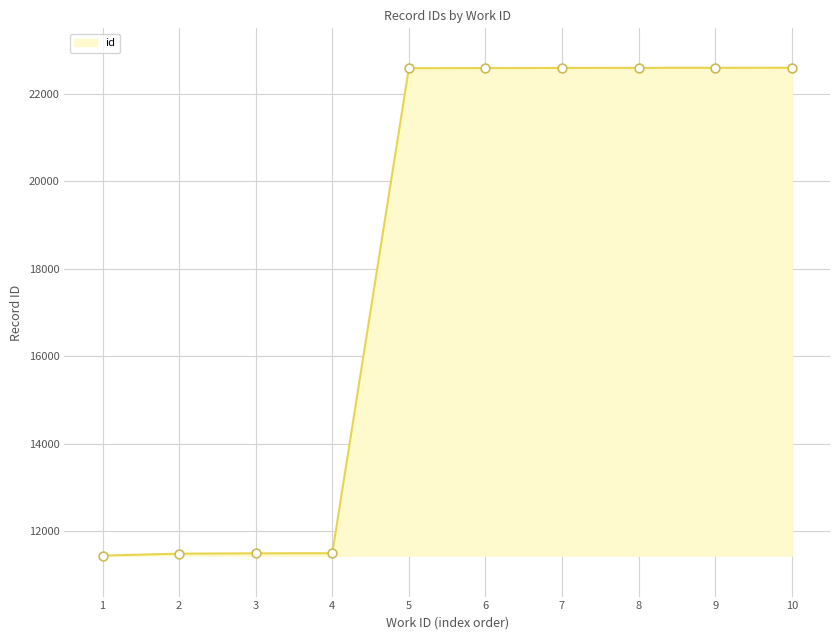

Approximately how many times larger is the value at 8 compared to 6?

1.0